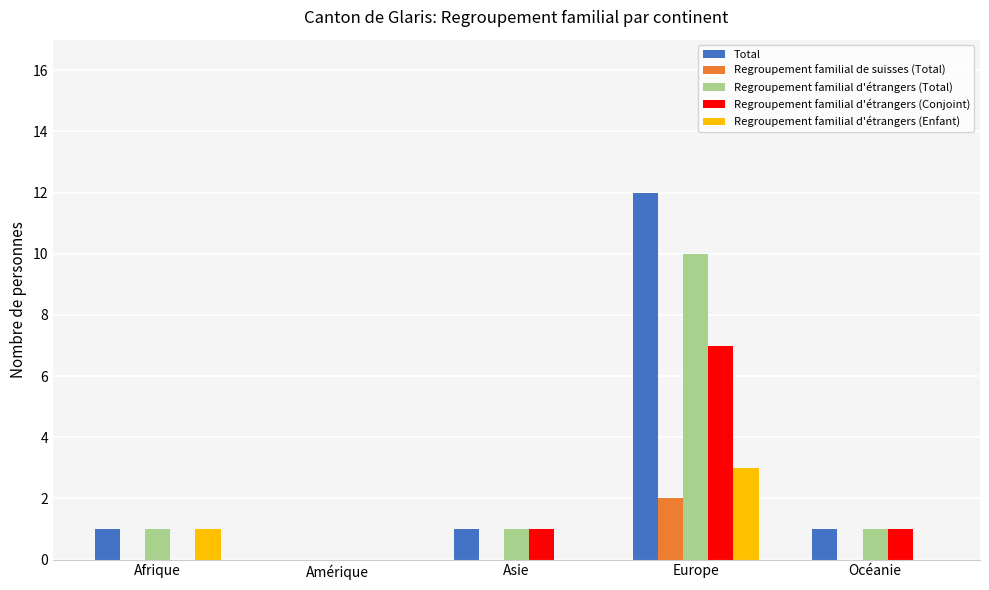

What is the difference between the Regroupement familial d'étrangers (Total) values at Afrique and Europe?

9